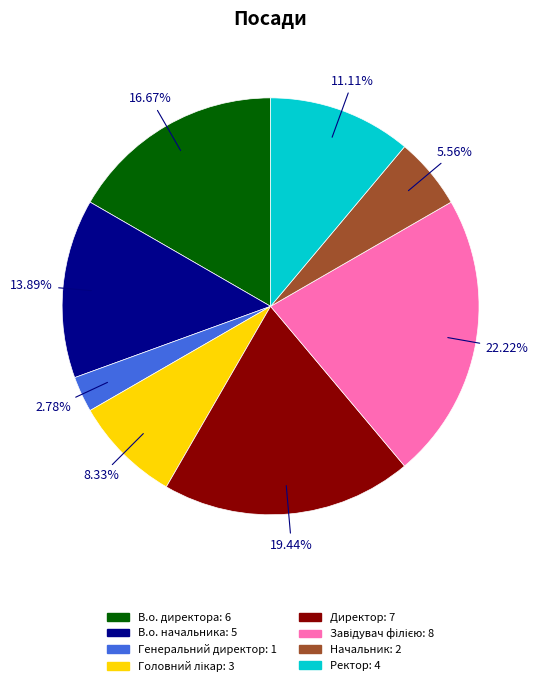

Does Директор represent more than half of the total?

No